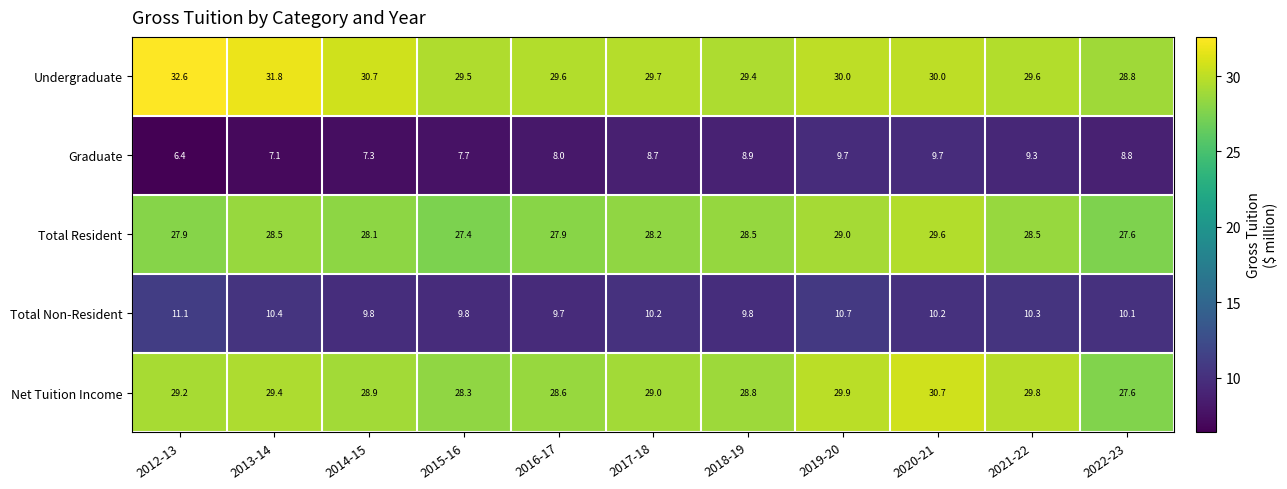

Which category has the highest value across all series?

2012-13